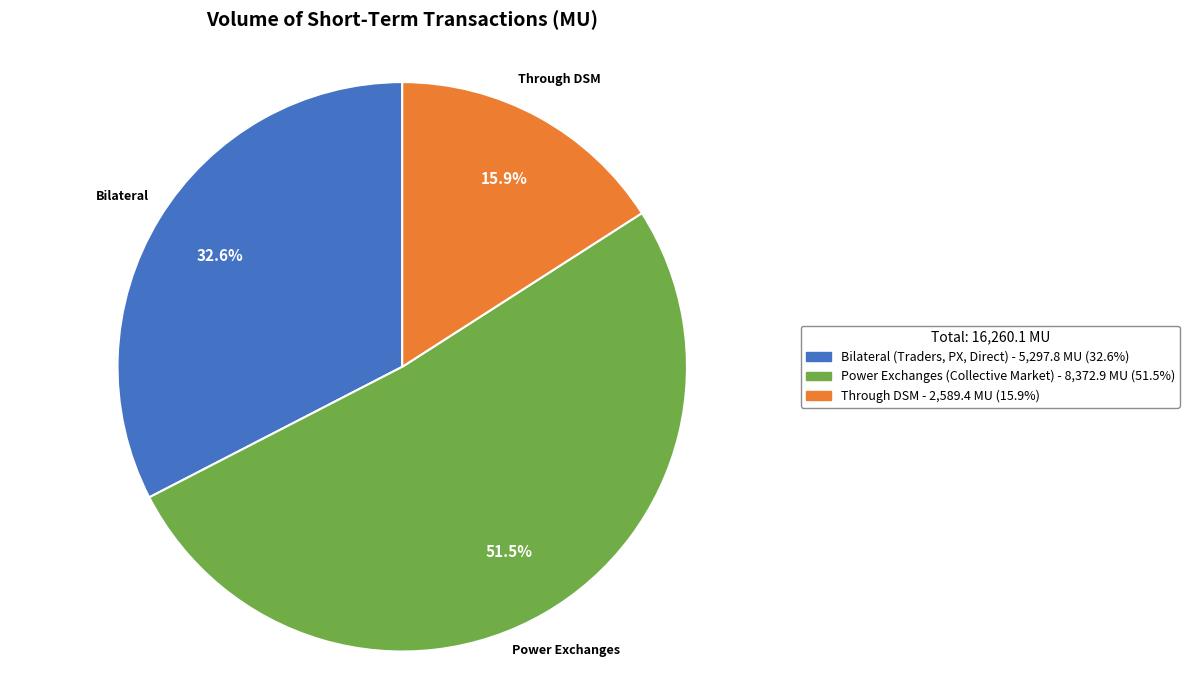

Which has a higher value, Through DSM or Power Exchanges (Collective Market)?

Power Exchanges (Collective Market)